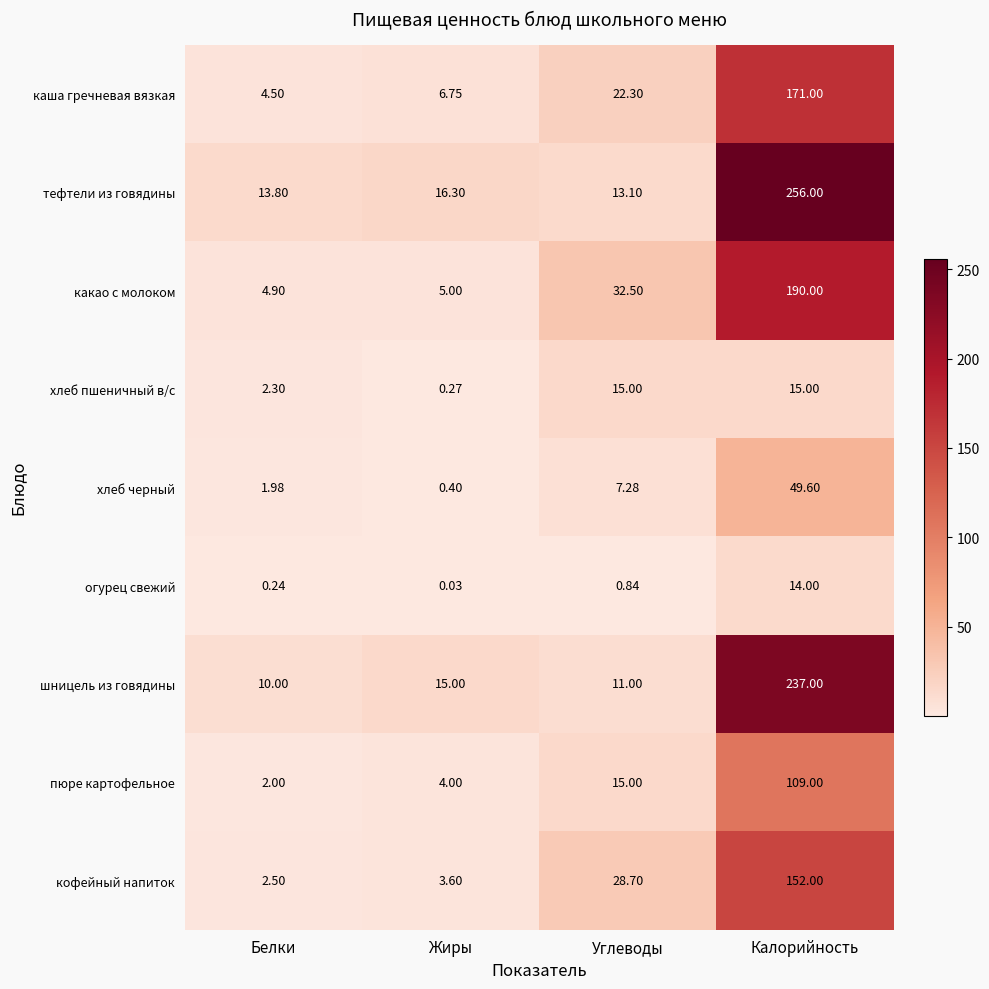

At which label is пюре картофельное closest to 55?

Углеводы